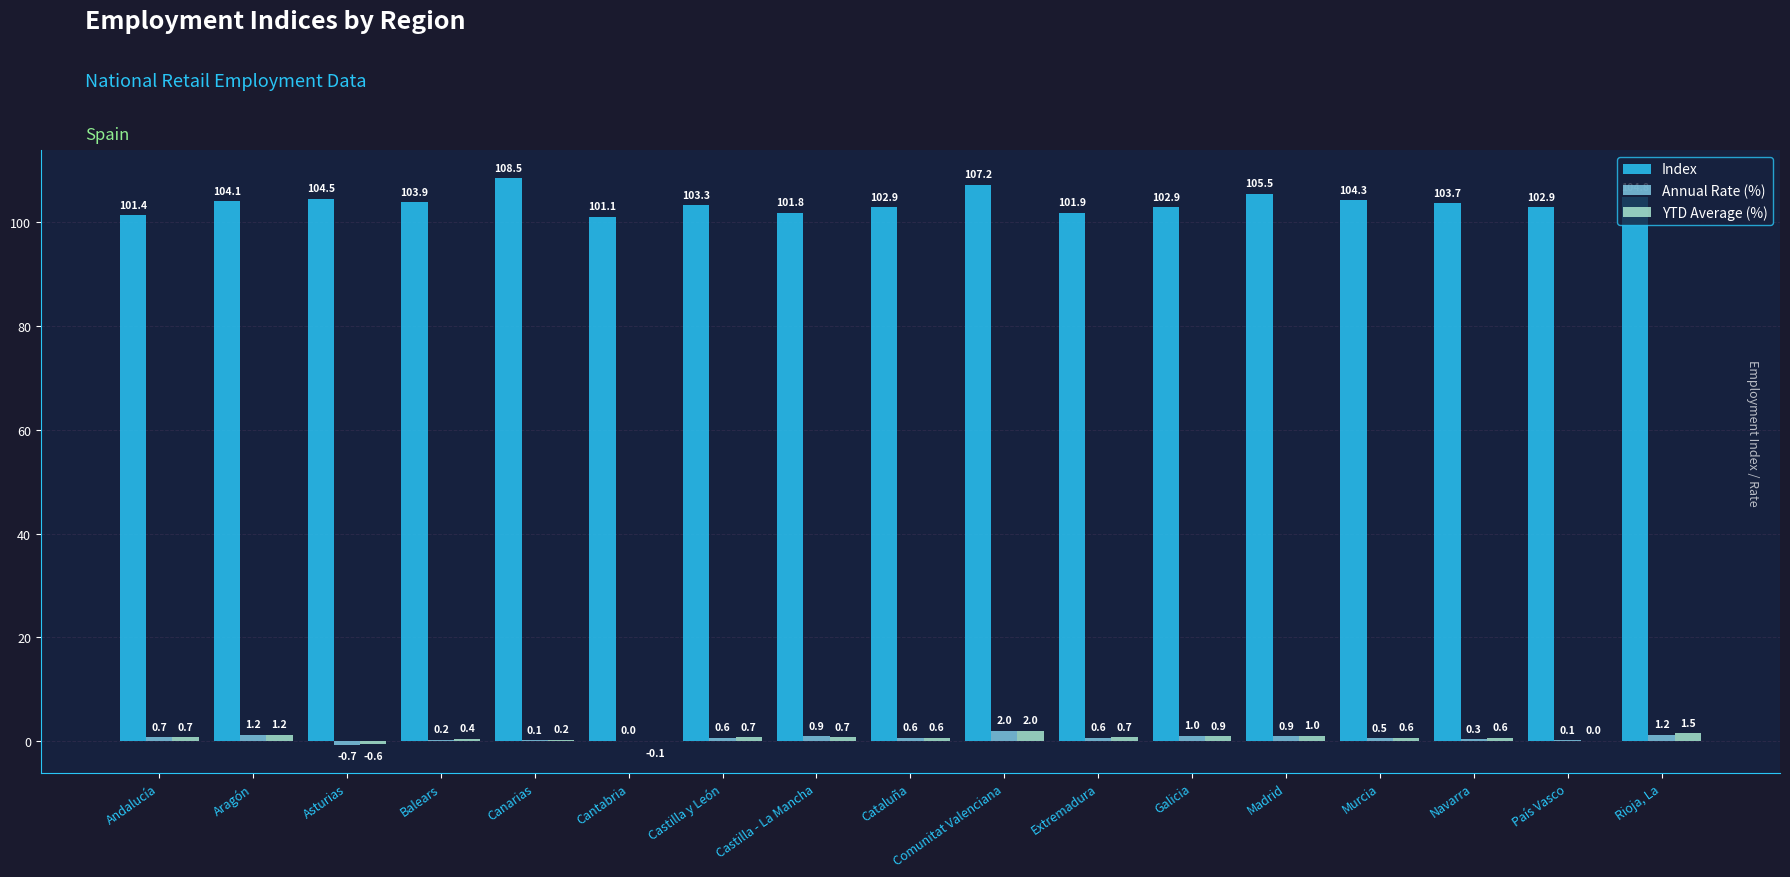

The value of Index at Andalucía is 42.2. True or false?

False